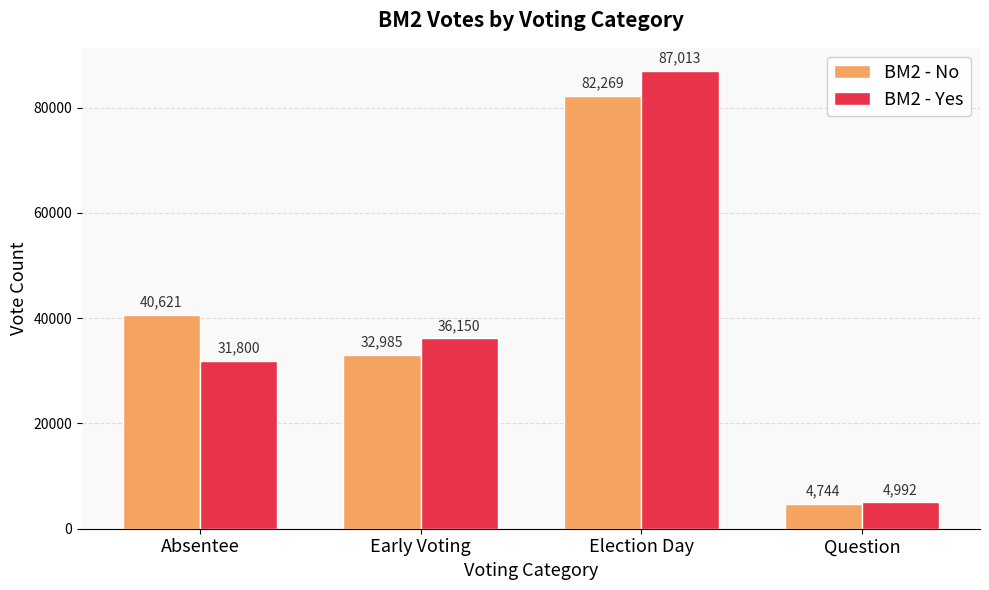

What is the label of the 2nd bar from the left?

Early Voting